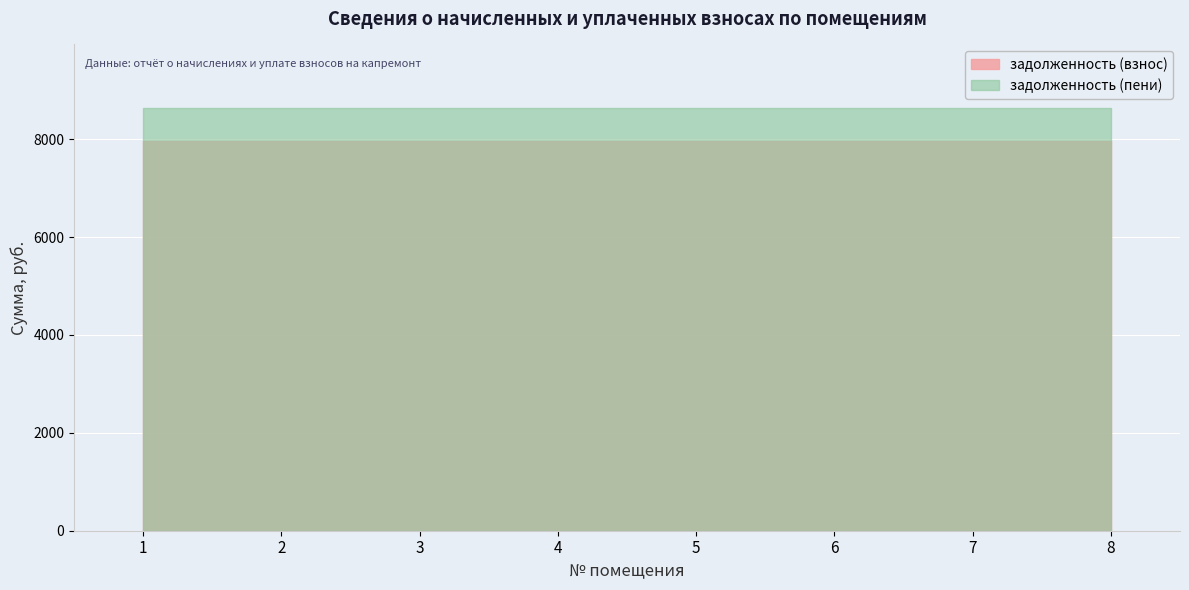

Reading left to right, list all the values displayed in this chart.

задолженность (взнос): 1=7968.0	2=7968.0	3=7968.0	4=7968.0	5=7968.0	6=7968.0	7=7968.0	8=7968.0
задолженность (пени): 1=8640.3	2=8640.3	3=8640.3	4=8640.3	5=8640.3	6=8640.3	7=8640.3	8=8640.3